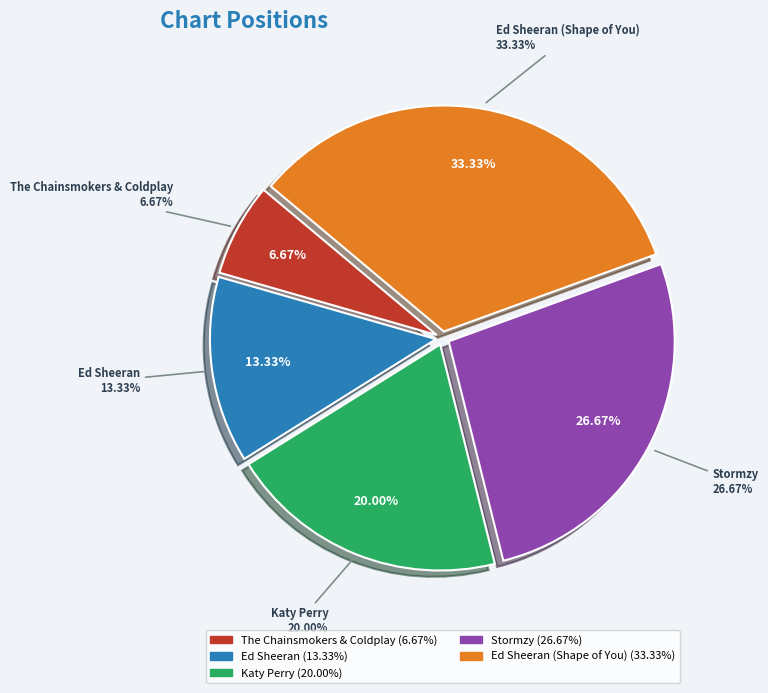

Is there a majority slice in this chart?

No